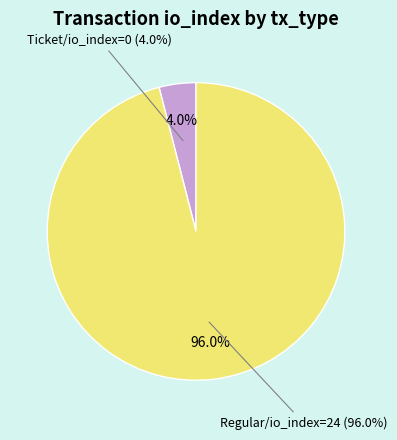

To the nearest percent, what is the combined percentage of Ticket (io_index=0) and Regular (io_index=24)?

100%